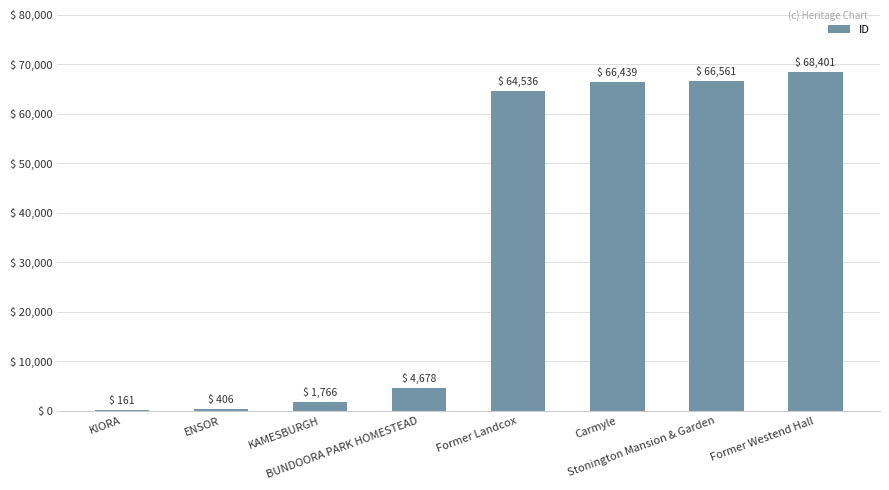

How many data points does each series have?

8